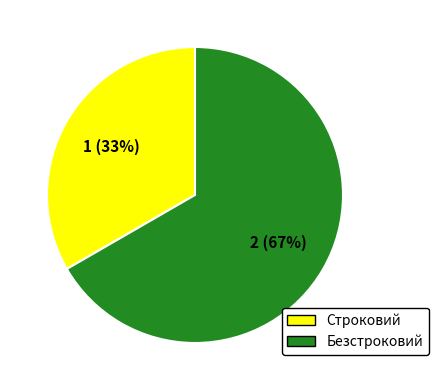

Which slice is the smallest?

Строковий